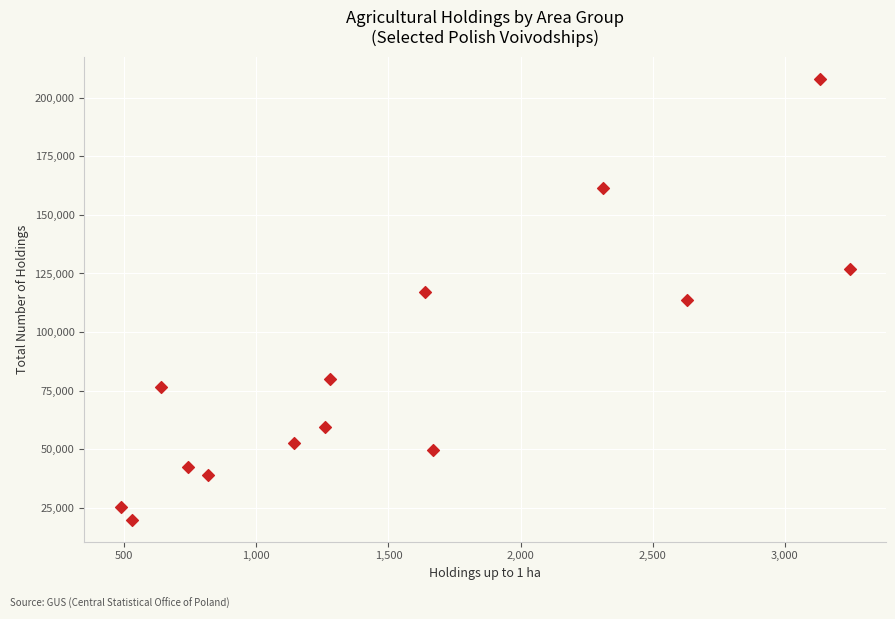

What is the range of Y values (max minus min)?

188120